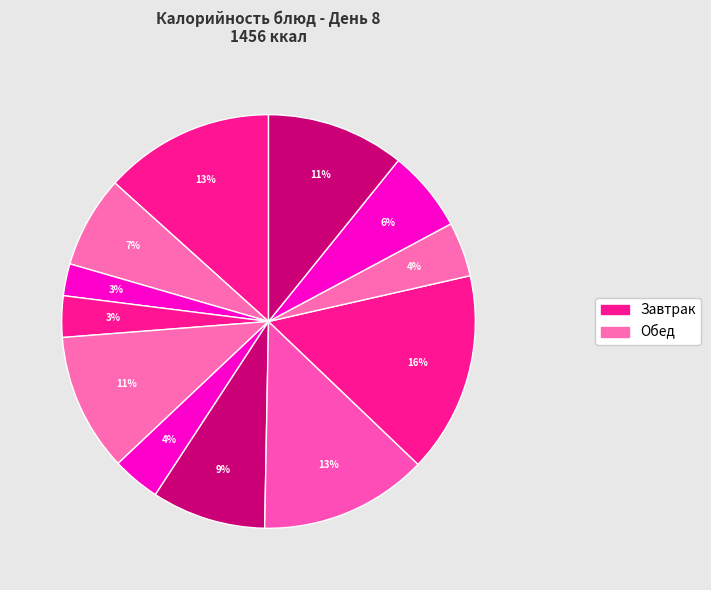

How many segments does this pie chart have?

12